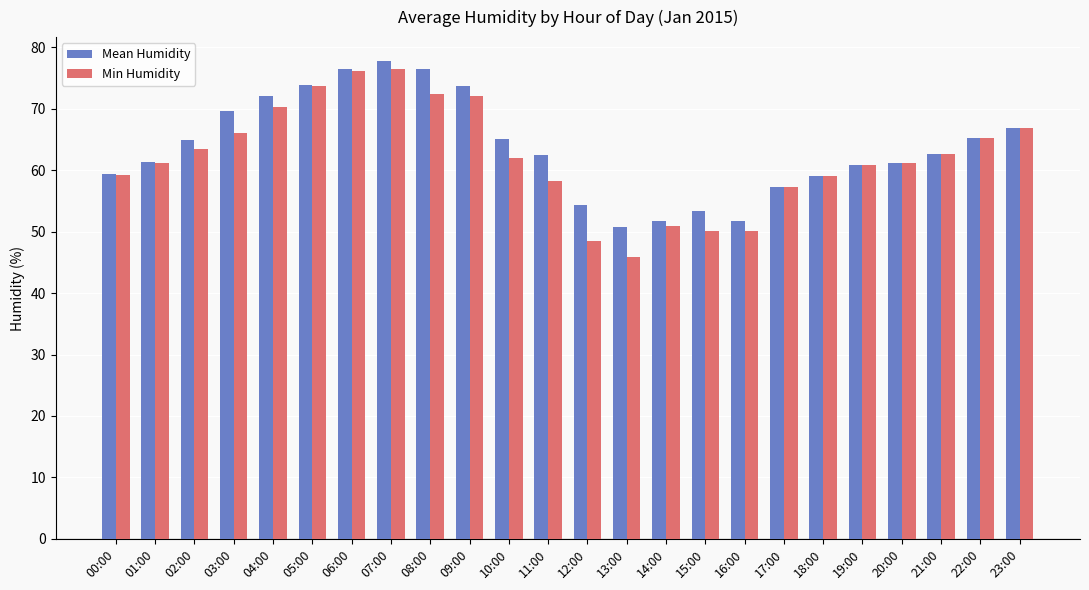

What is the sum of the Min Humidity values at 22:00 and 17:00?

122.3